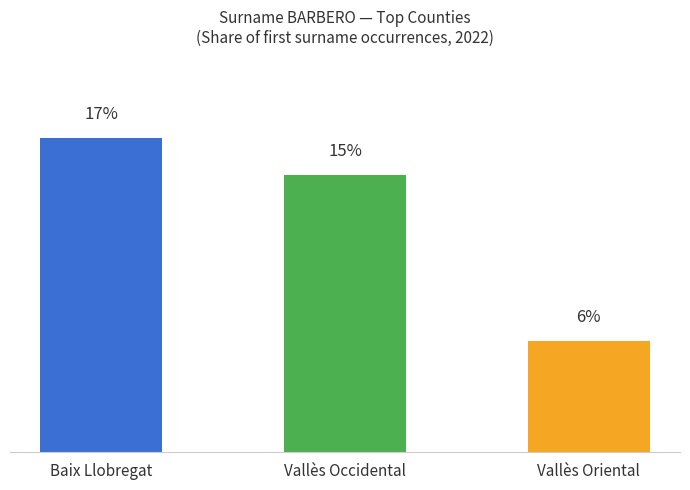

List the labels in order of value, smallest first.

Vallès Oriental, Vallès Occidental, Baix Llobregat